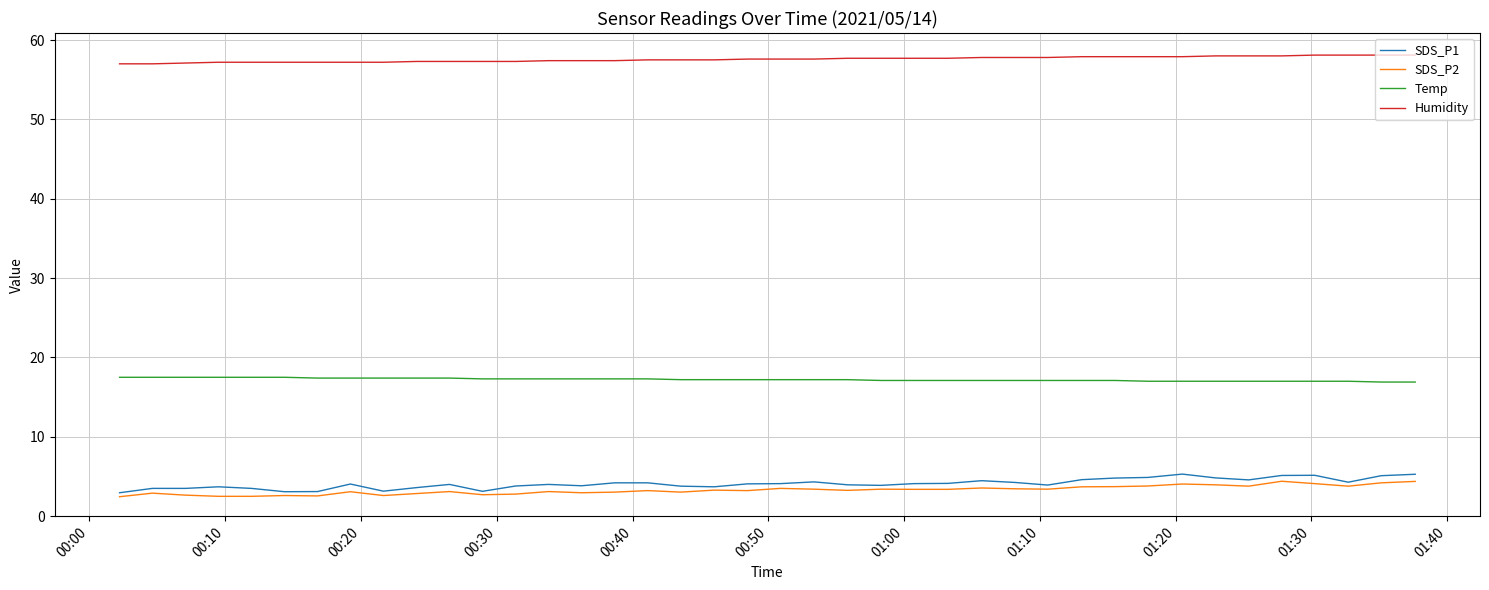

True or false: Temp and SDS_P2 intersect in this chart.

False